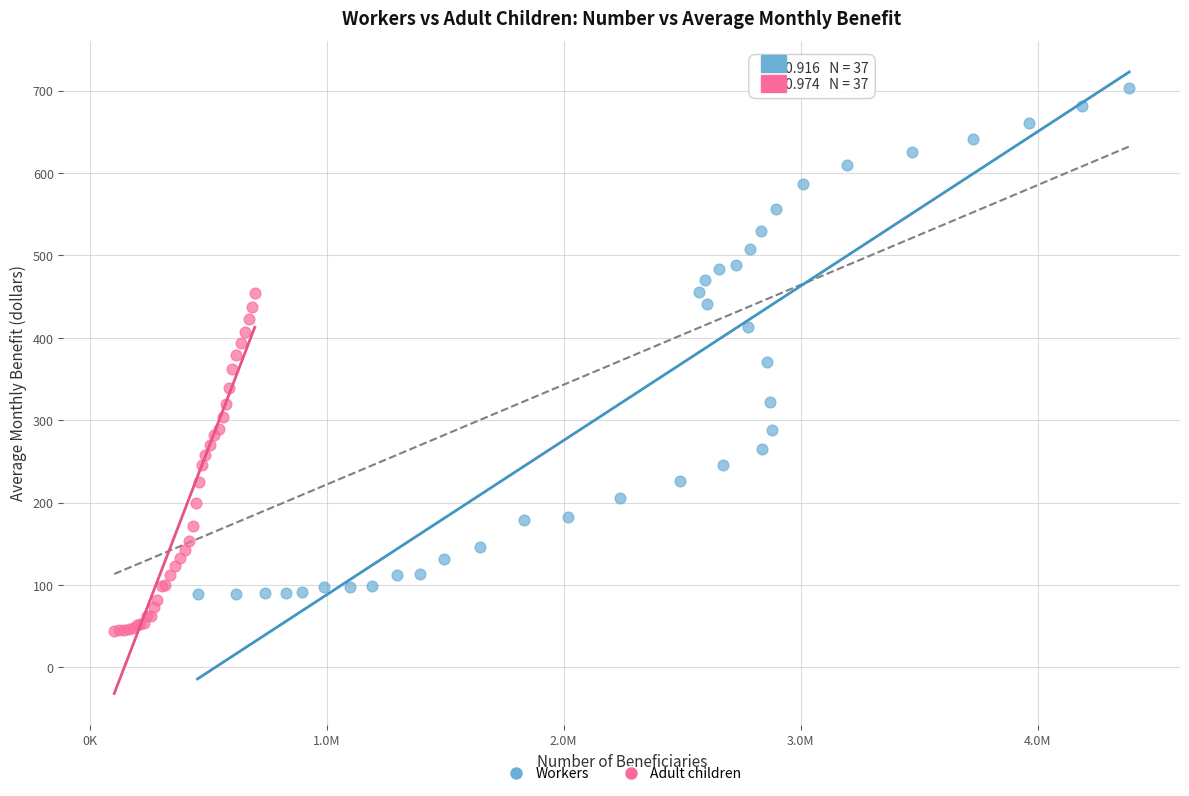

Which series contains the lowest Y value?

Adult children